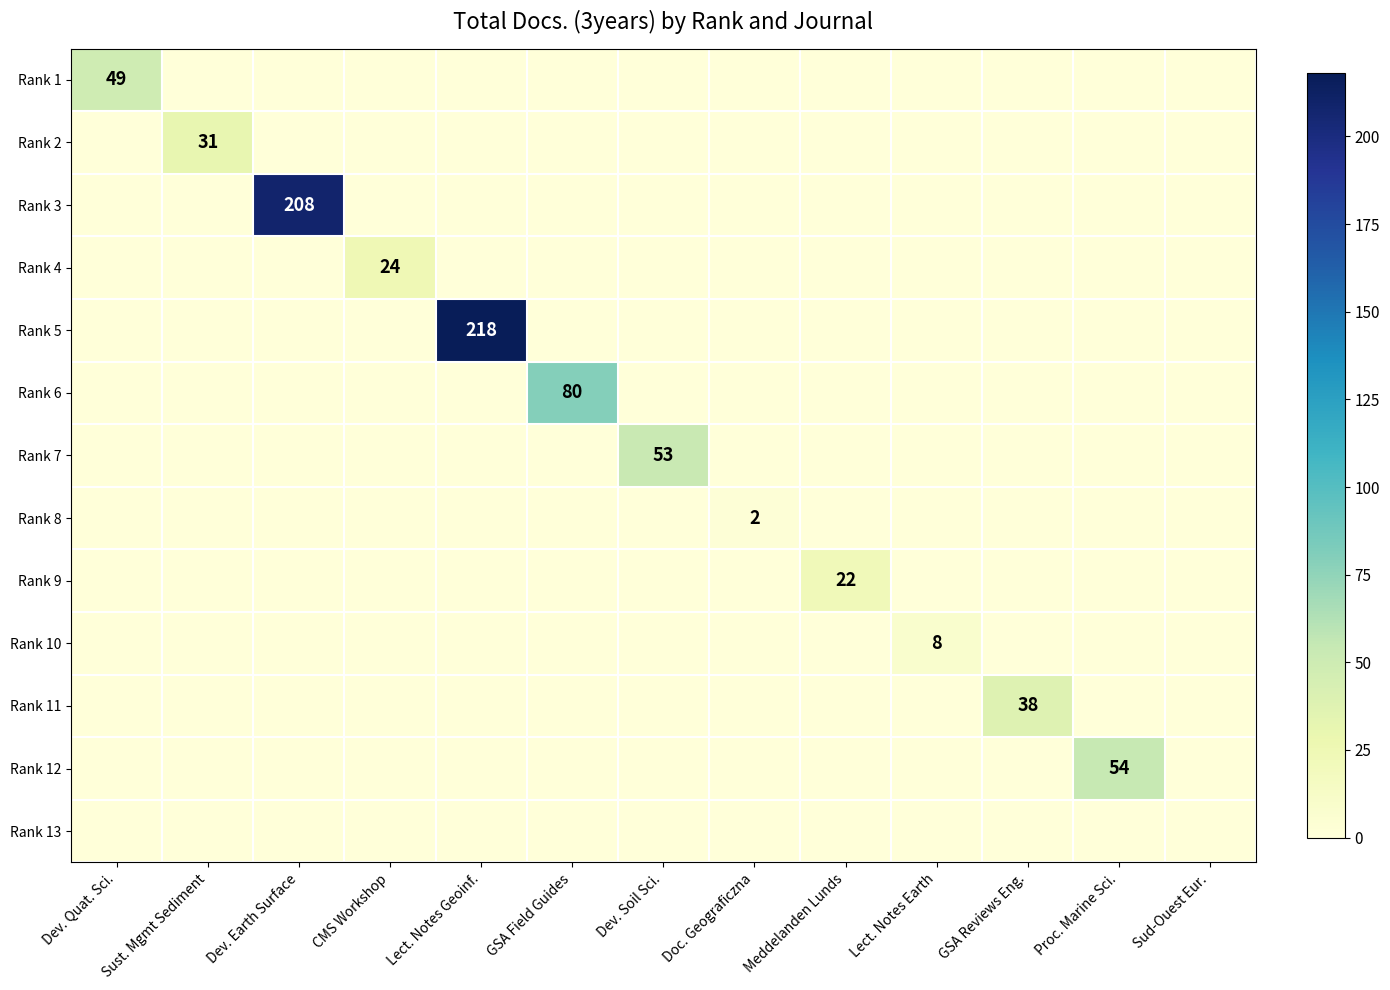

True or false: Rank 4 has a value of 8 at Sust. Mgmt Sediment.

False